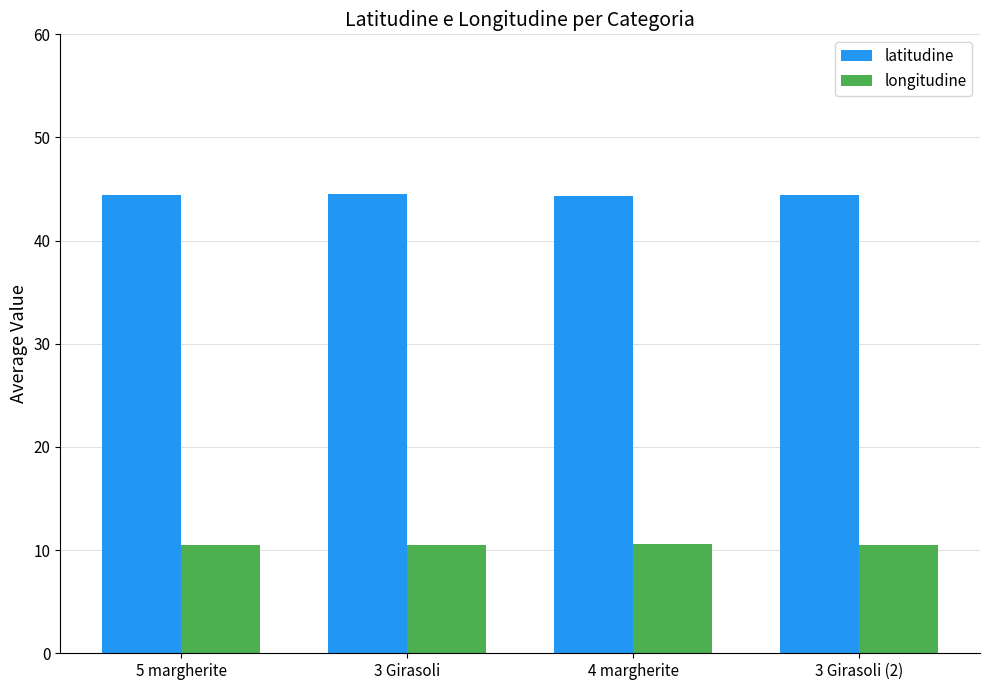

Count the number of categories in the chart.

4